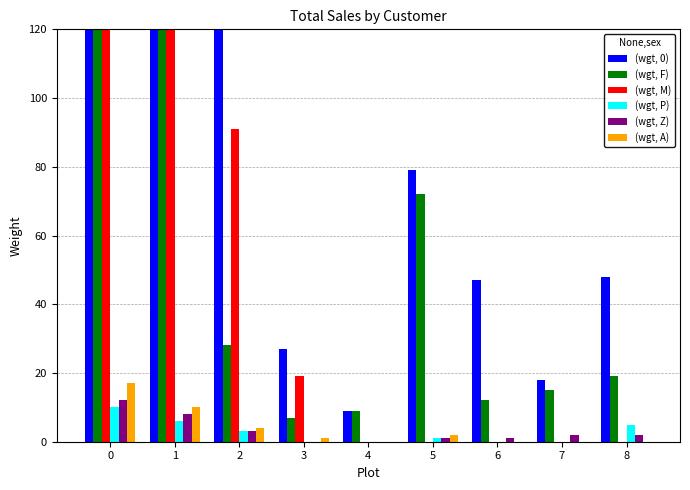

Reading left to right, list all the values displayed in this chart.

(wgt, 0): 0=653	1=409	2=129	3=27	4=9	5=79	6=47	7=18	8=48
(wgt, F): 0=244	1=128	2=28	3=7	4=9	5=72	6=12	7=15	8=19
(wgt, M): 0=361	1=251	2=91	3=19	4=0	5=0	6=0	7=0	8=0
(wgt, P): 0=10	1=6	2=3	3=0	4=0	5=1	6=0	7=0	8=5
(wgt, Z): 0=12	1=8	2=3	3=0	4=0	5=1	6=1	7=2	8=2
(wgt, A): 0=17	1=10	2=4	3=1	4=0	5=2	6=0	7=0	8=0